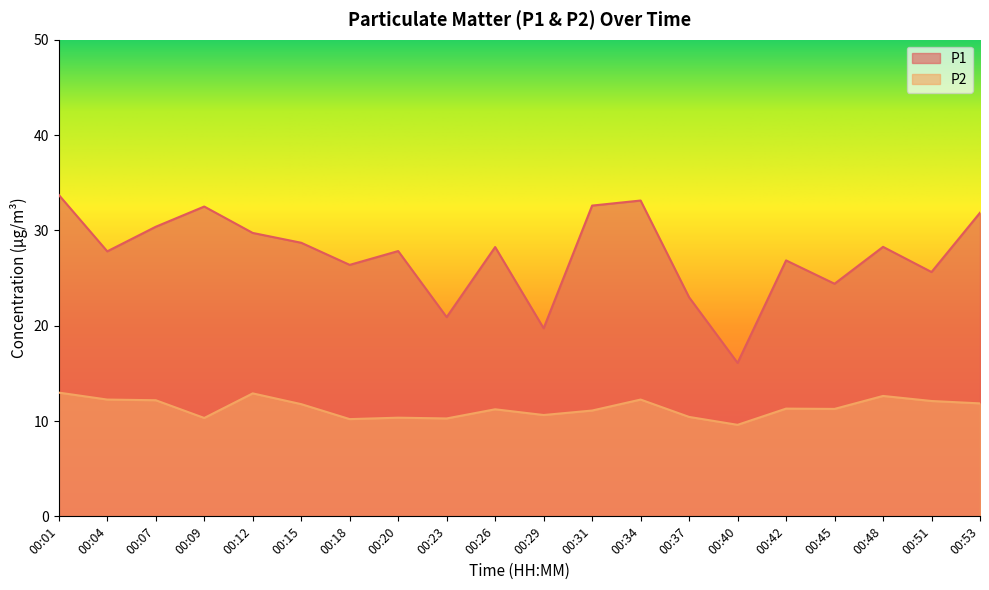

Count the number of categories in the chart.

20